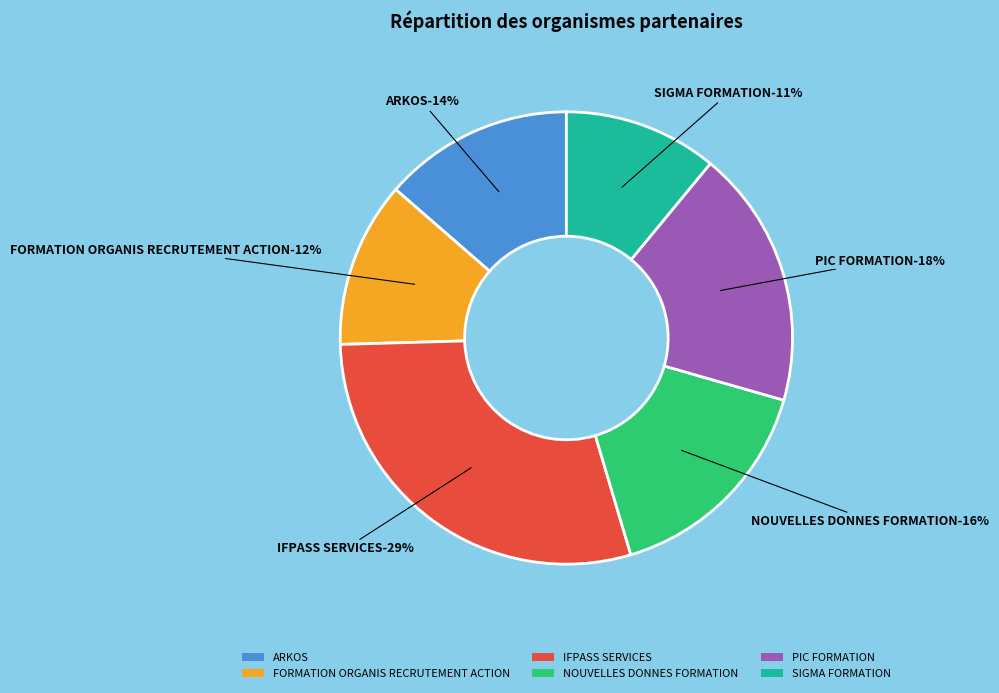

To the nearest percent, what is the average slice percentage?

17%